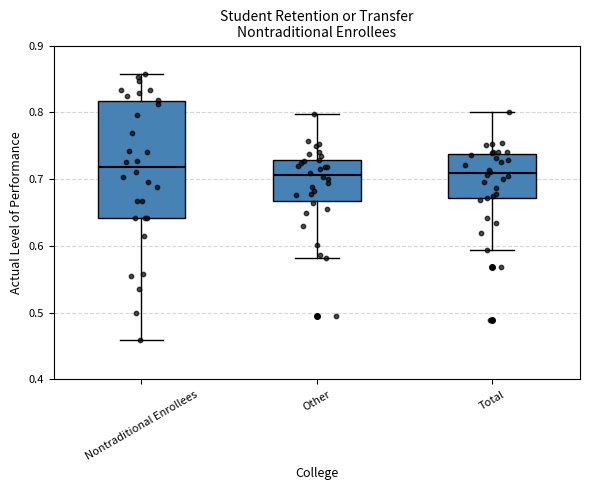

Where does the lower whisker of the box for Other end on the y-axis? The values are not printed on the chart, so give them approximately, as read against the axis.

0.58